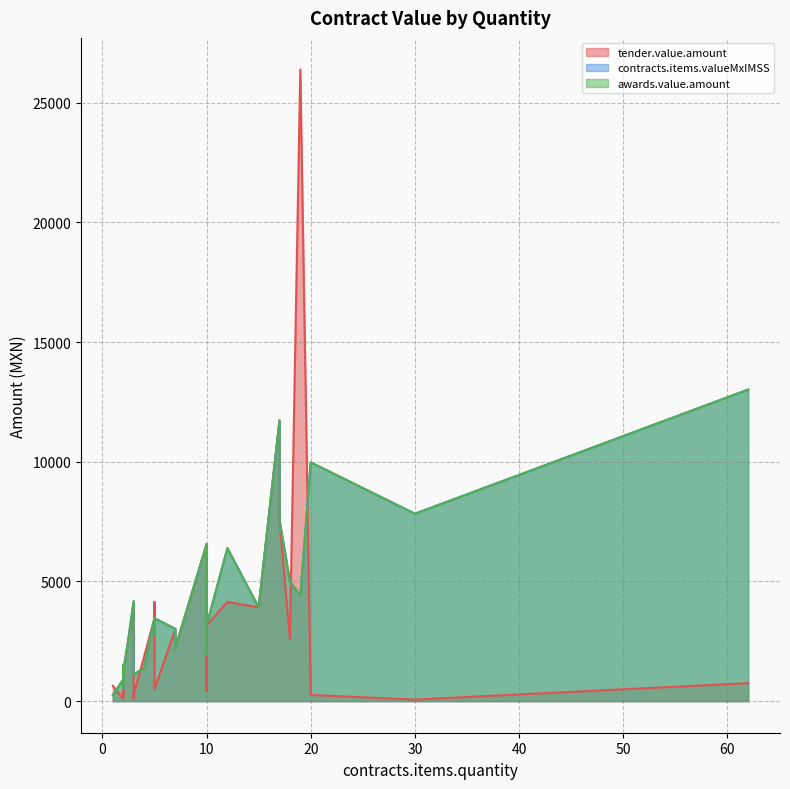

Rank the categories by tender.value.amount value from lowest to highest.

30, 2, 3, 2, 20, 3, 10, 5, 1, 2, 62, 2, 2, 2, 10, 4, 10, 7, 18, 7, 10, 5, 3, 15, 5, 5, 12, 10, 10, 17, 17, 19